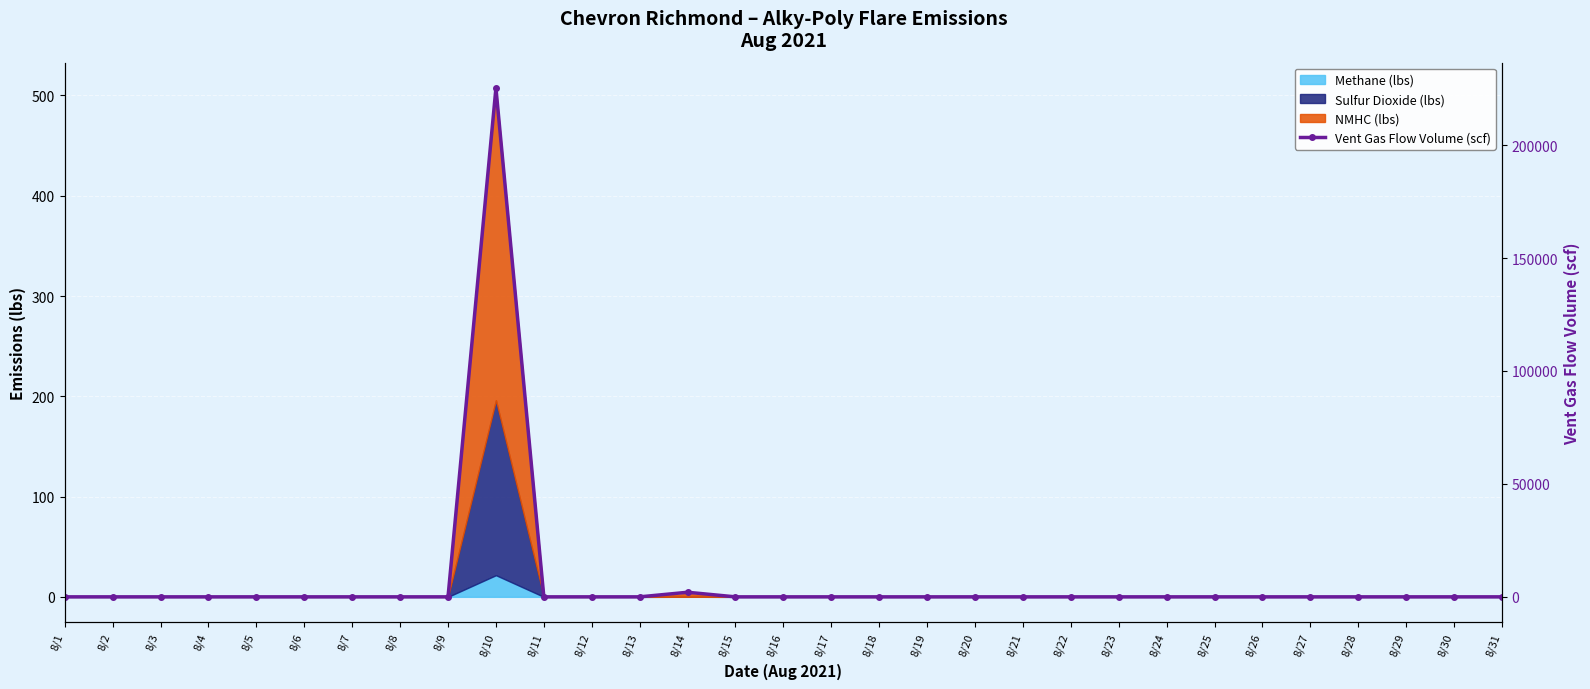

What is the difference between the values at 8/14 and 8/25?

2027.9